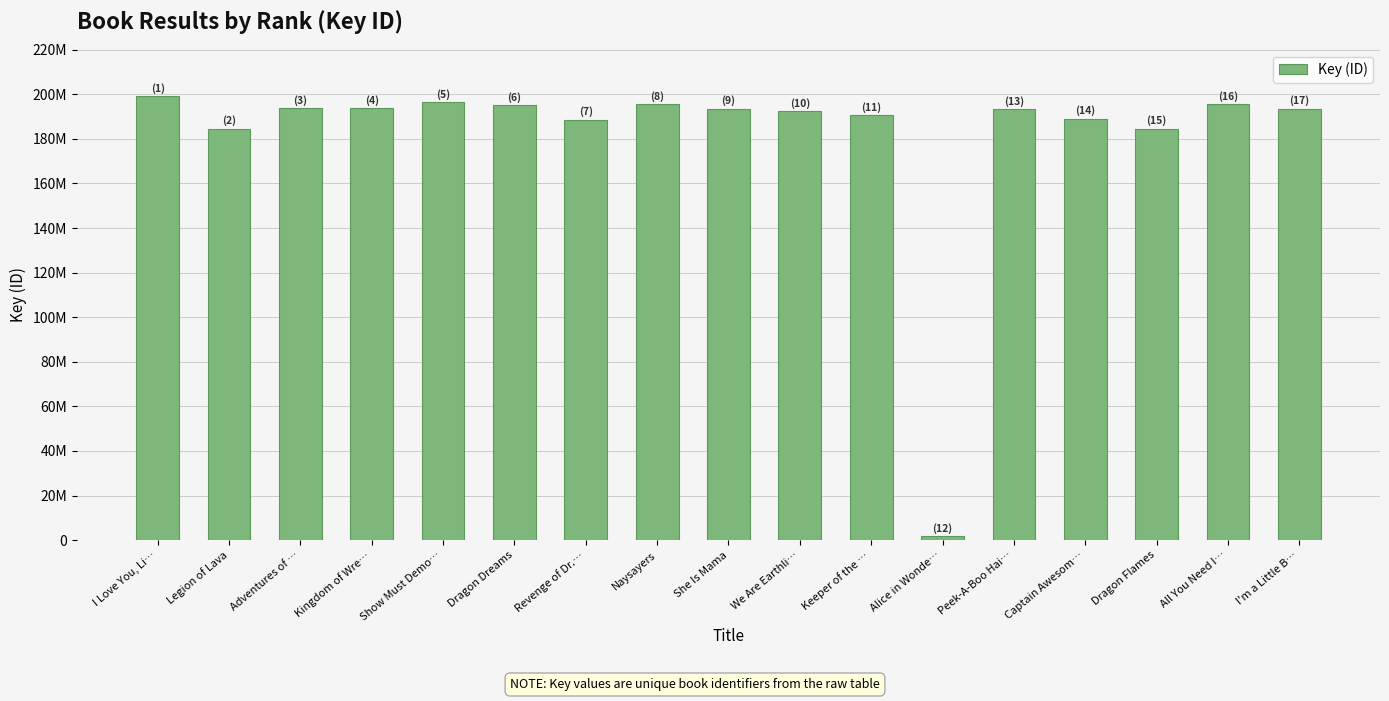

Does the chart contain any negative values?

No